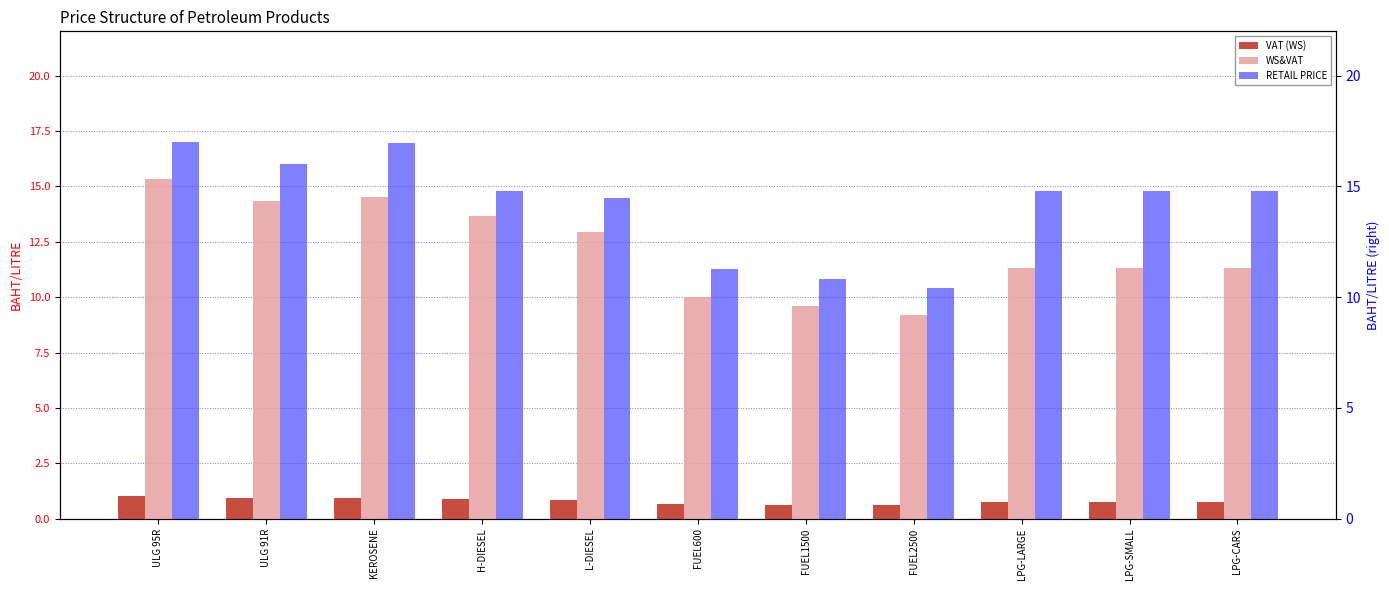

Which label corresponds to the largest value in the chart?

ULG 95R